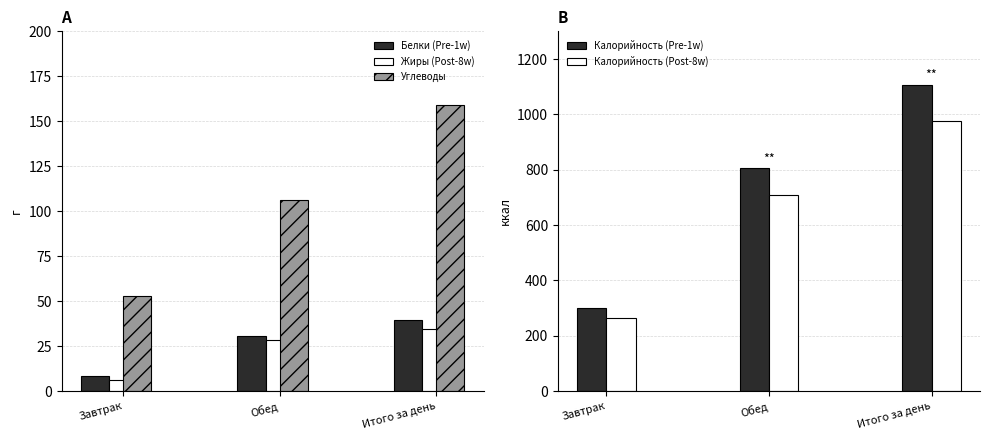

Reading left to right, list all the values displayed in this chart.

Белки (Pre-1w): 8.6	30.7	39.3
Жиры (Post-8w): 6.2	28.6	34.8
Углеводы: 52.7	106.2	158.9
Калорийность (Pre-1w): 301.2	806.0	1107.2
Калорийность (Post-8w): 265.1	709.3	974.3